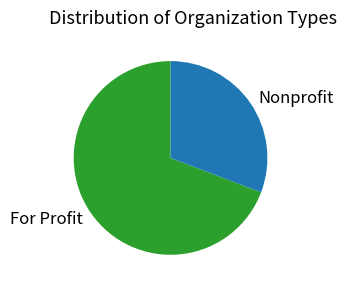

Between Nonprofit and For Profit, which is larger?

For Profit